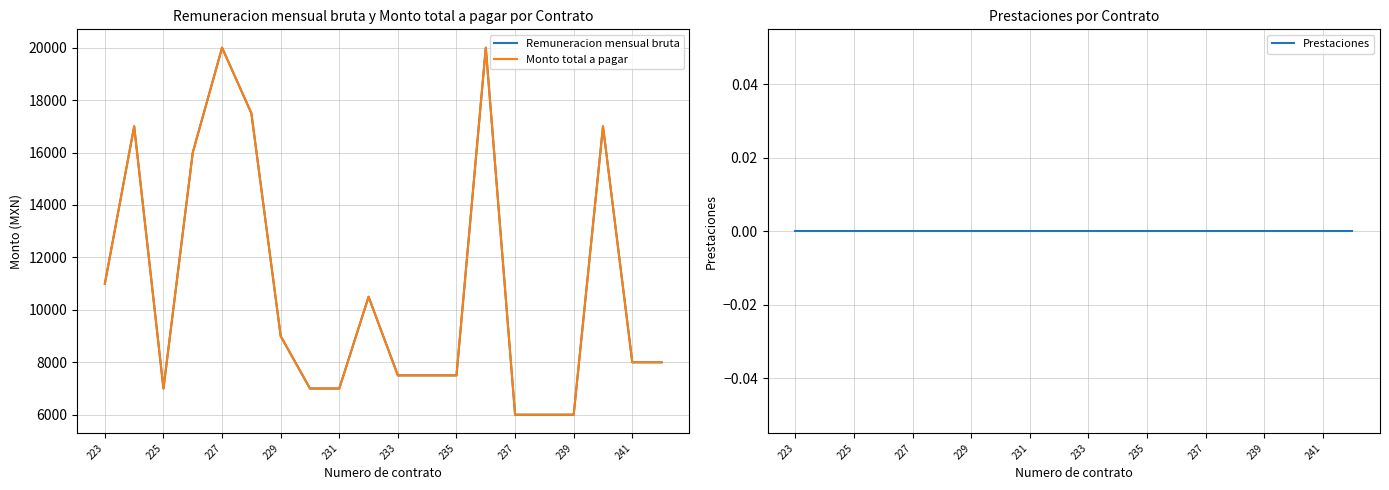

How many categories are shown in the chart?

20